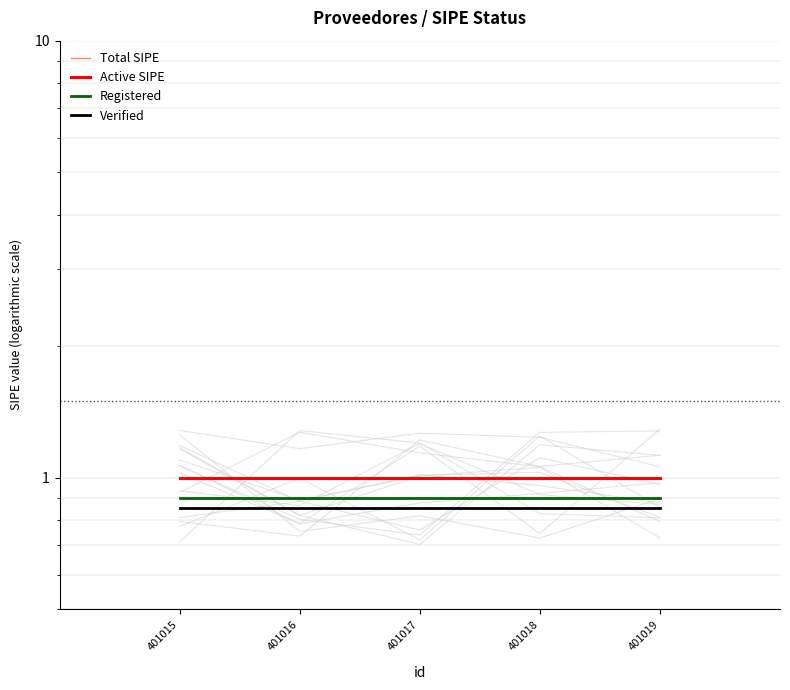

What is the value of the Active SIPE point at the 3rd from the left?

1.0